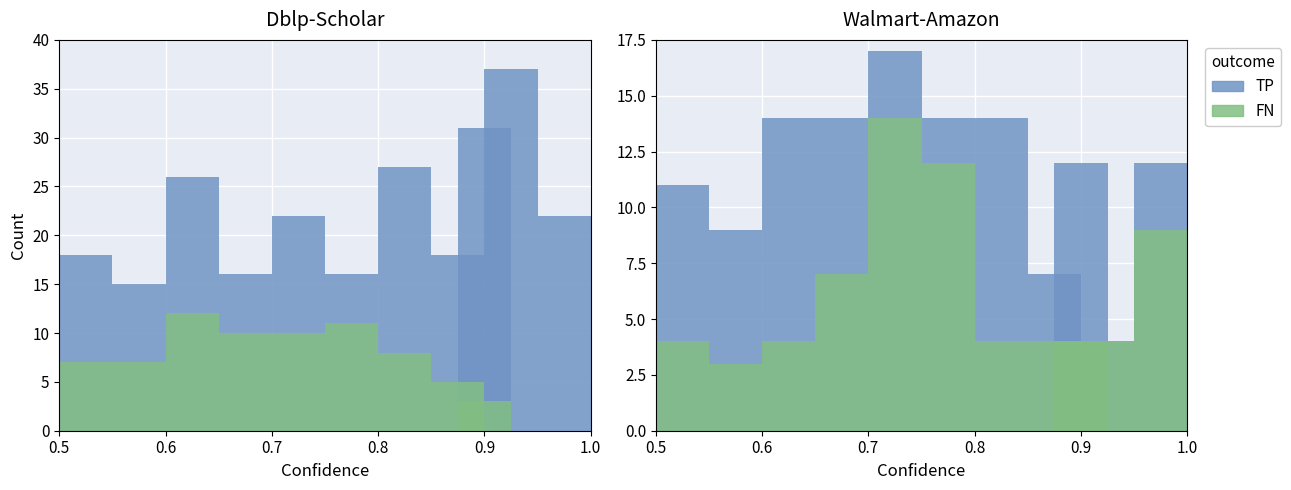

True or false: TP has a value of 14 at 0.7.

True